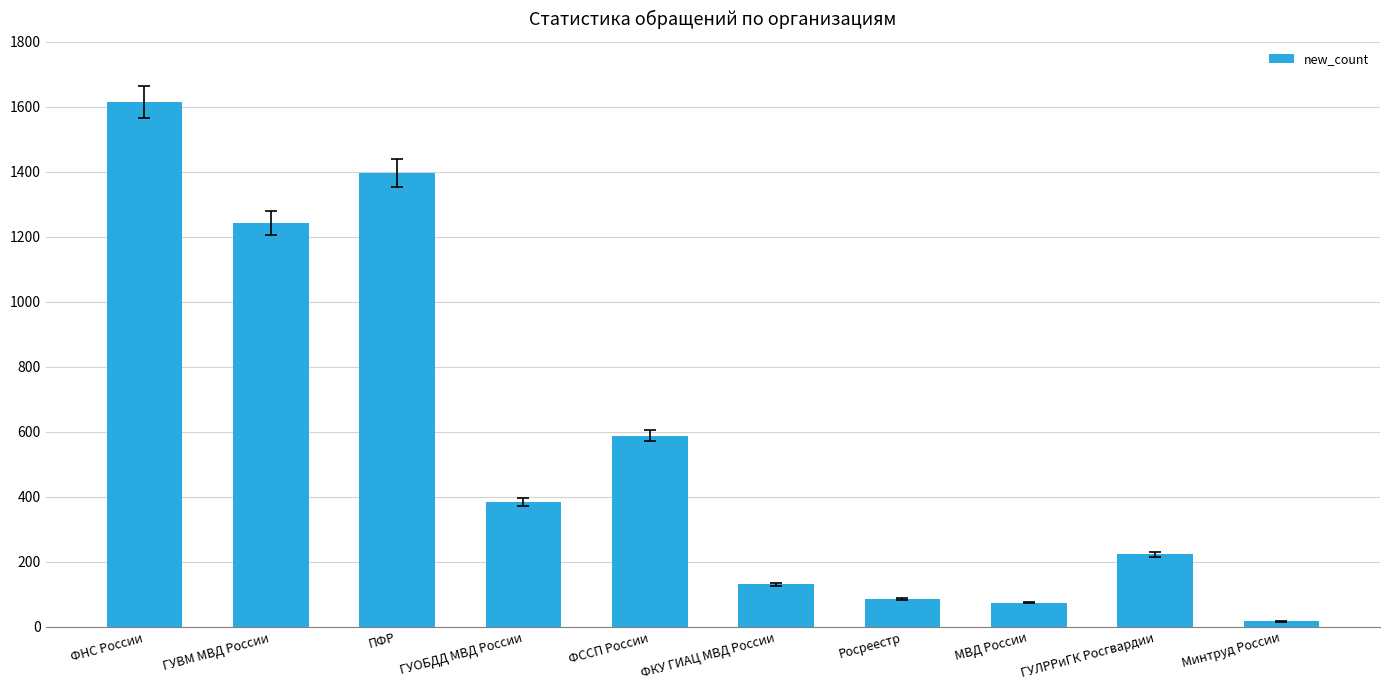

Is it true that the value at ГУЛРРиГК Росгвардии is 223?

True